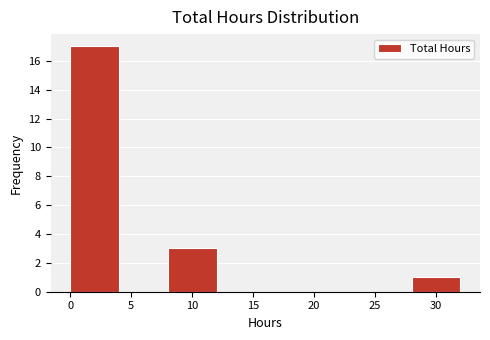

Reading left to right, list every bar in this chart as the range it spans on the x-axis followed by its height. The values are not printed on the chart, so give them approximately, as read against the axis.

0 to 4: 17
4 to 8: 0
8 to 12: 3
12 to 16: 0
16 to 20: 0
20 to 24: 0
24 to 28: 0
28 to 32: 1